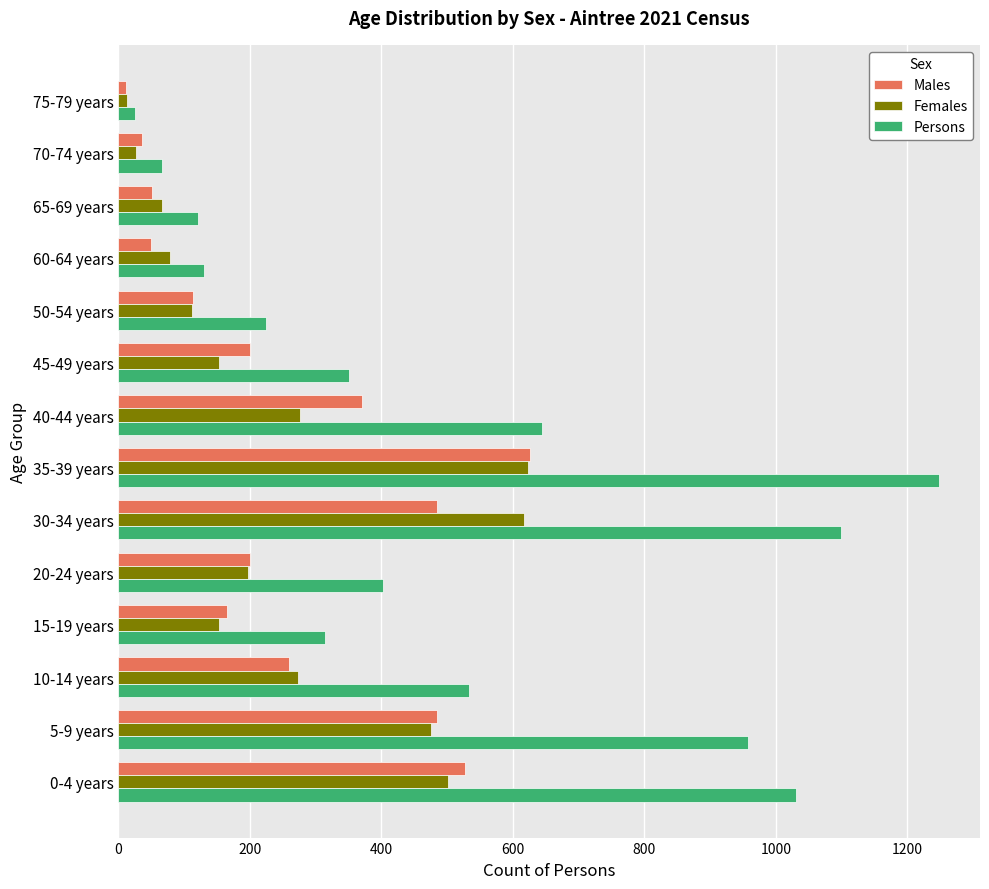

What is the average value of the Females series?

255